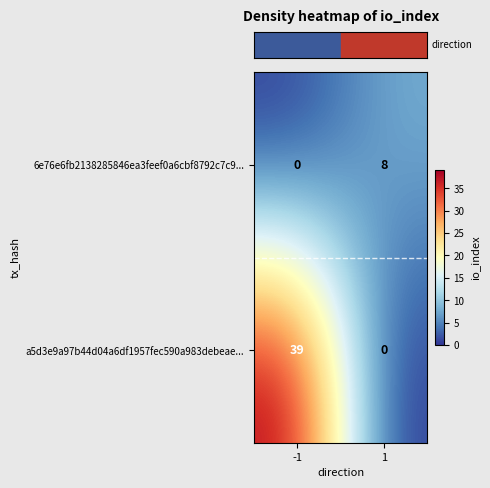

What is the highest value of the a5d3e9a97b44d04a6df1957fec590a983debeae... series?

39